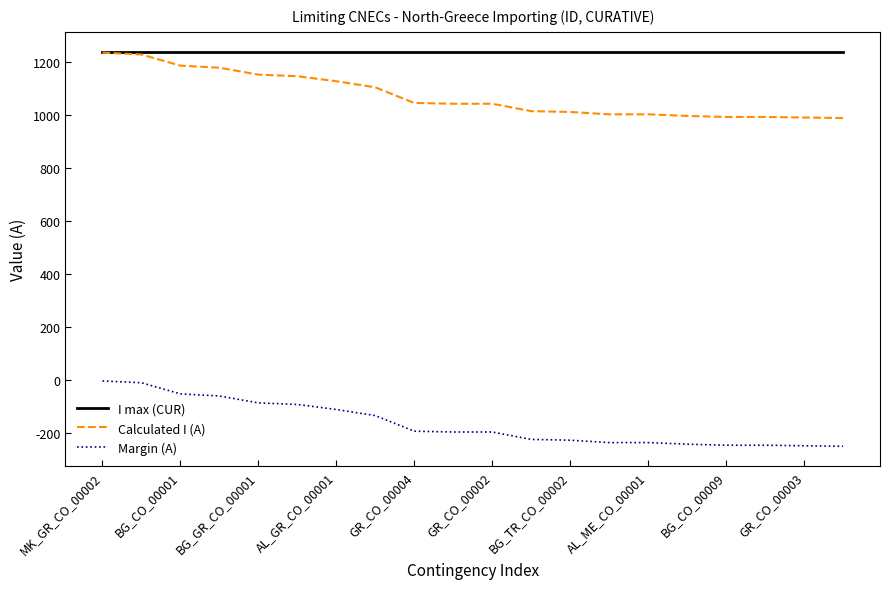

What is the maximum value shown in the chart?

1240